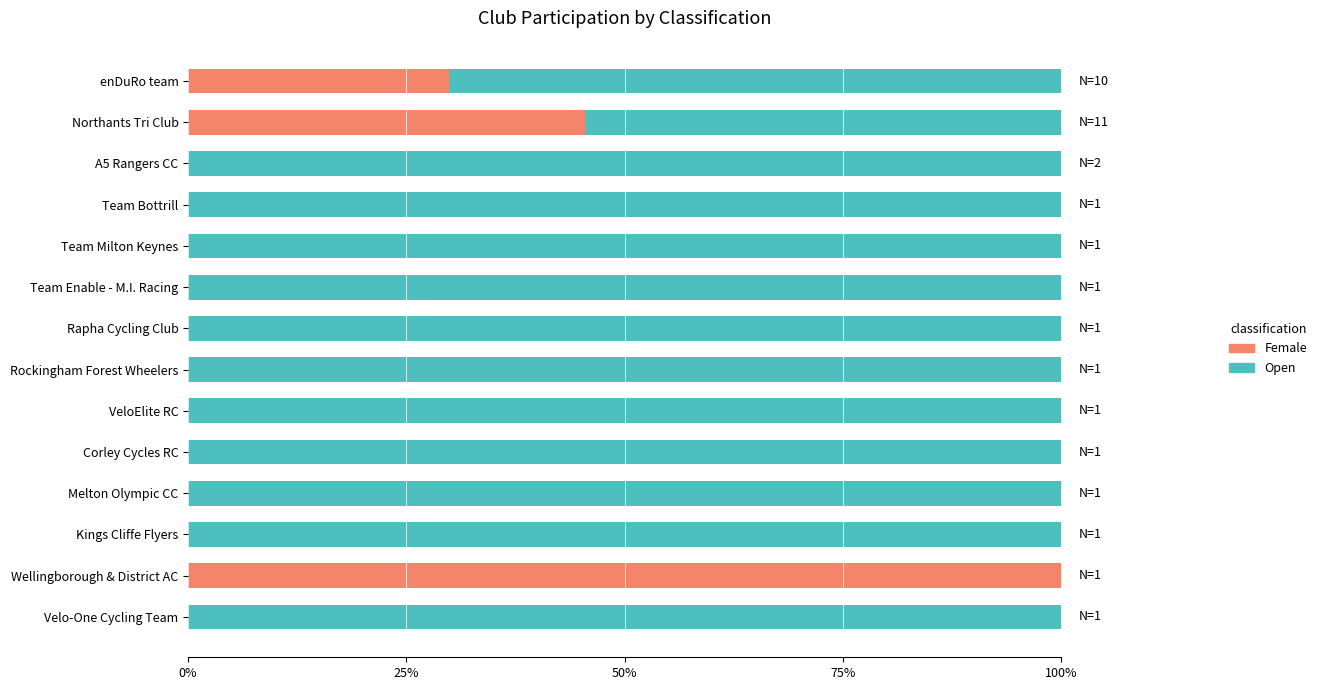

Where is Open nearest to the value 0?

Wellingborough & District AC